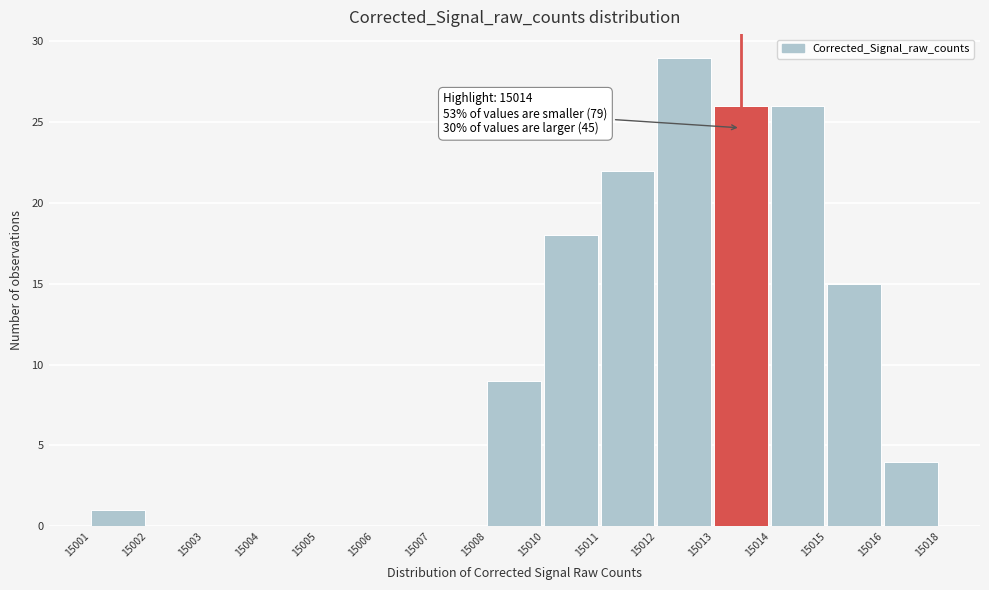

Reading left to right, extract all data points from this chart.

15001=1	15002=0	15003=0	15004=0	15005=0	15006=0	15007=0	15008=9	15010=18	15011=22	15012=29	15013=26	15014=26	15015=15	15016=4